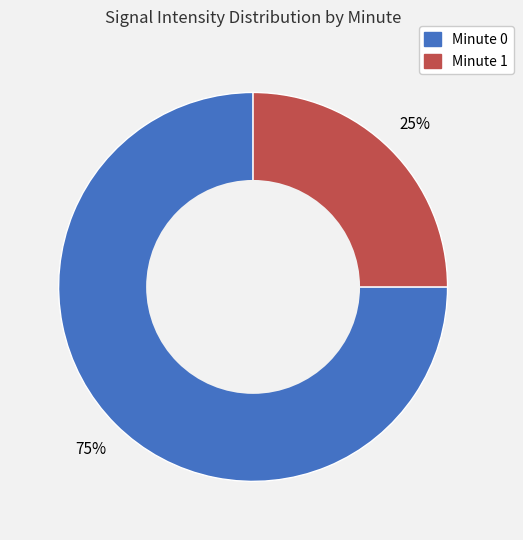

To the nearest percent, what is the average slice percentage?

50%